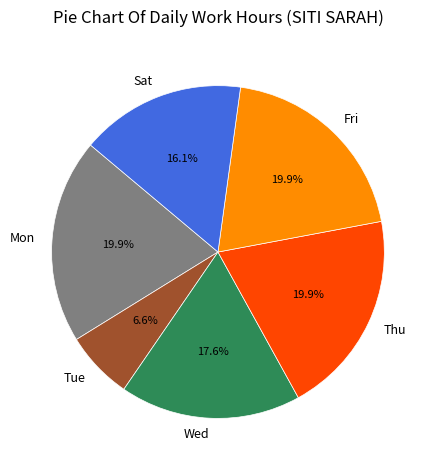

To the nearest percent, what is the average slice percentage?

17%